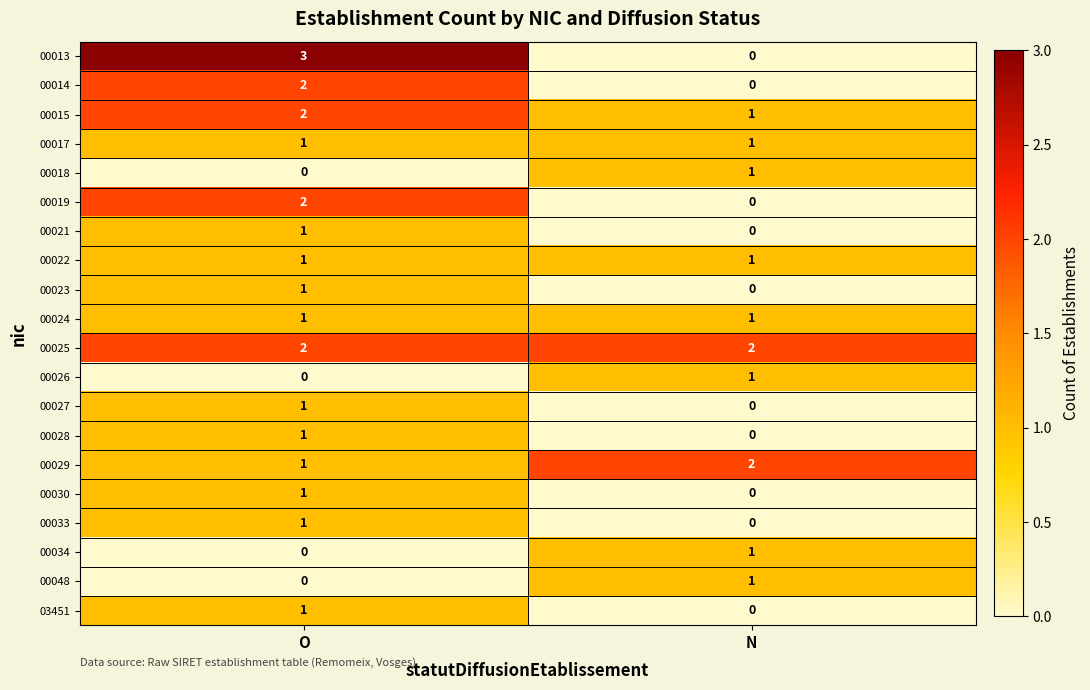

At which label is 00028 closest to 0?

N